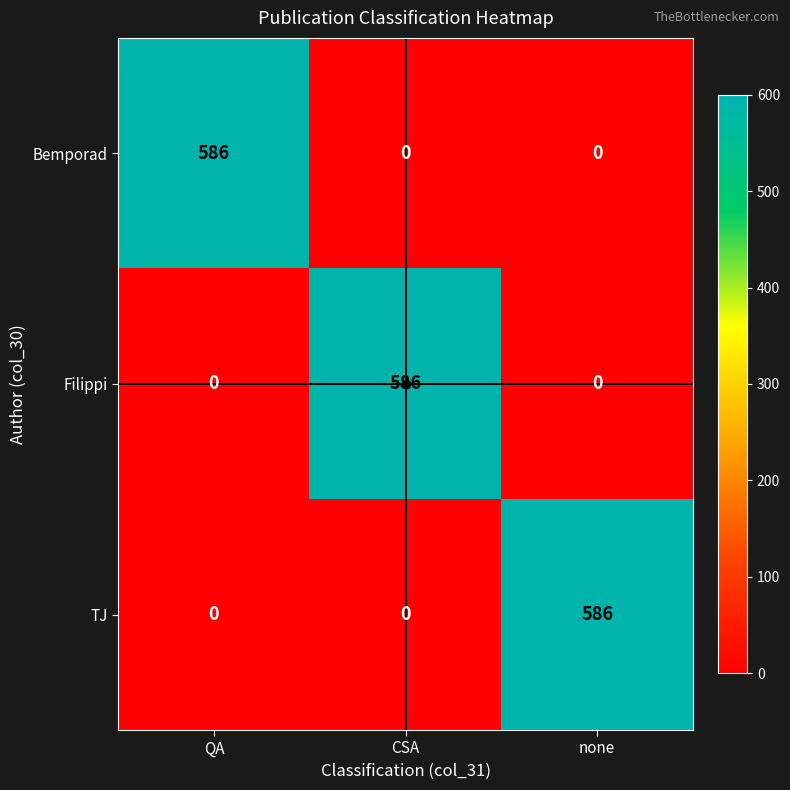

What is the greatest value displayed?

586